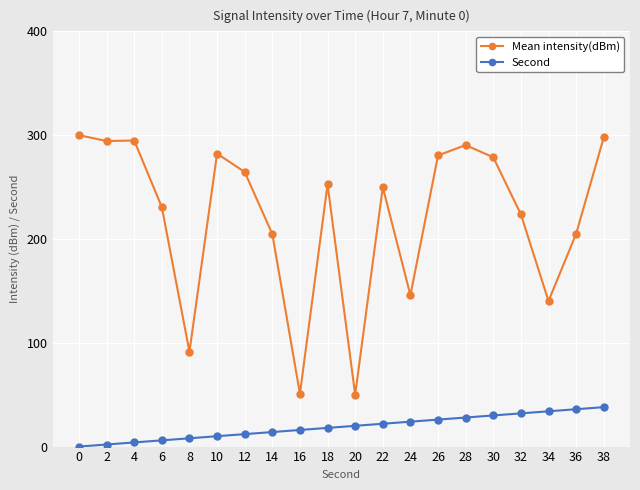

True or false: Second and Mean intensity(dBm) intersect in this chart.

False